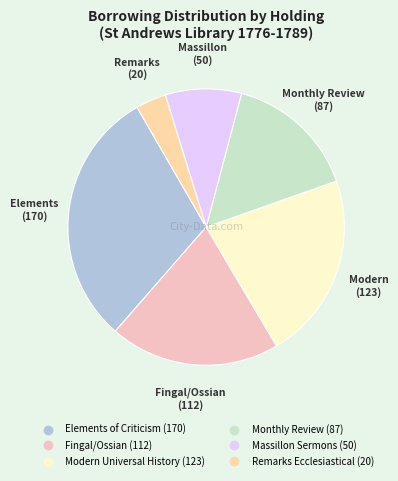

Rank the categories by value from lowest to highest.

Remarks Ecclesiastical, Massillon Sermons, Monthly Review, Fingal/Ossian, Modern Universal History, Elements of Criticism